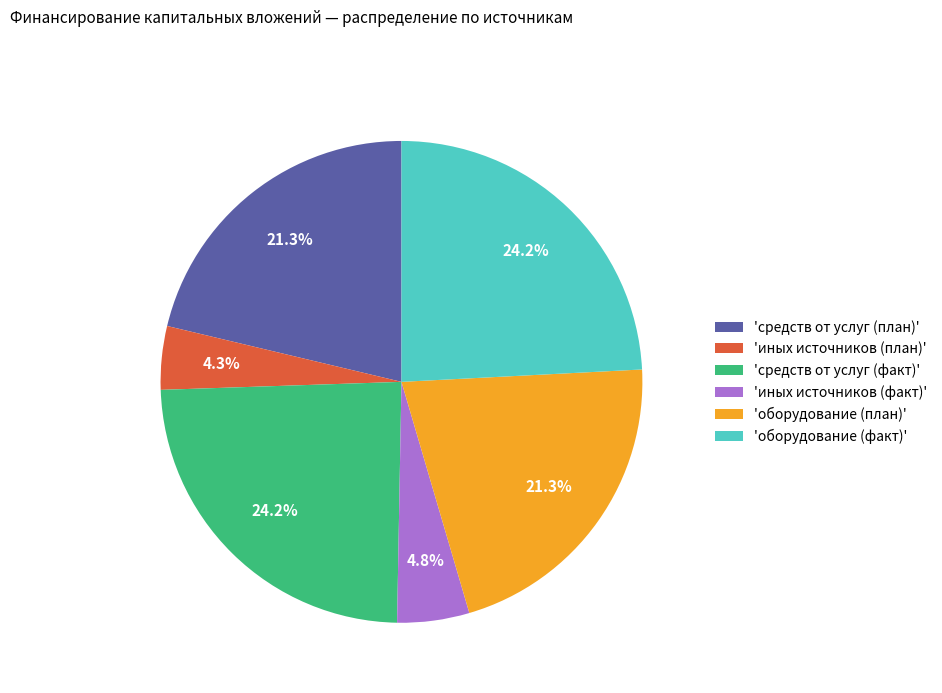

How many segments does this pie chart have?

6